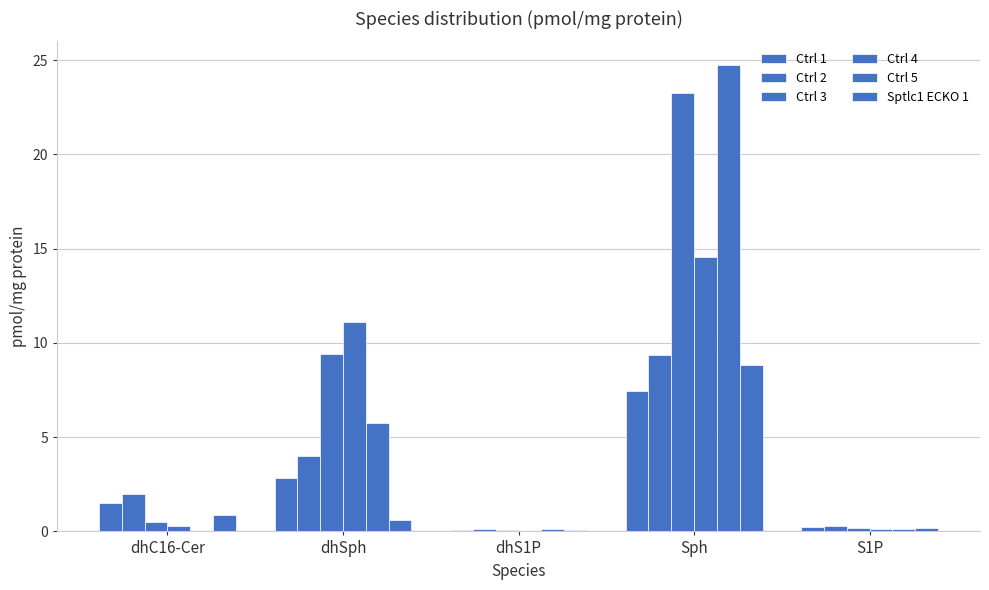

How many series are shown in this chart?

6